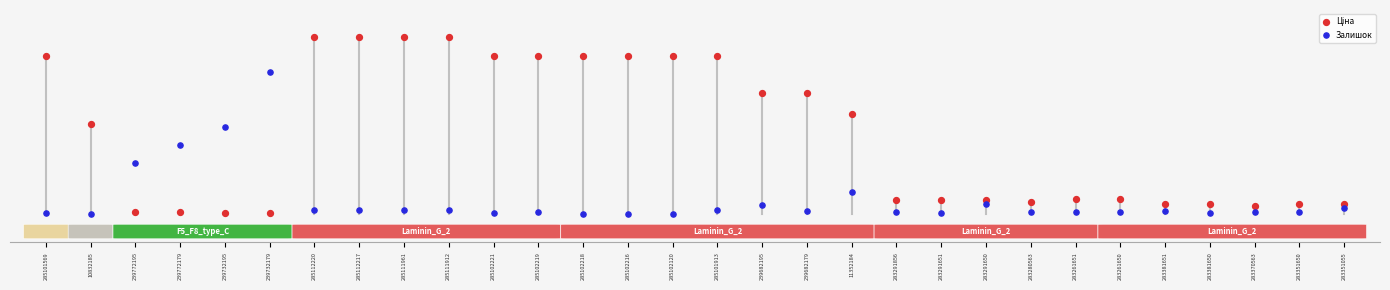

Which series has the widest spread of Y values?

Ціна